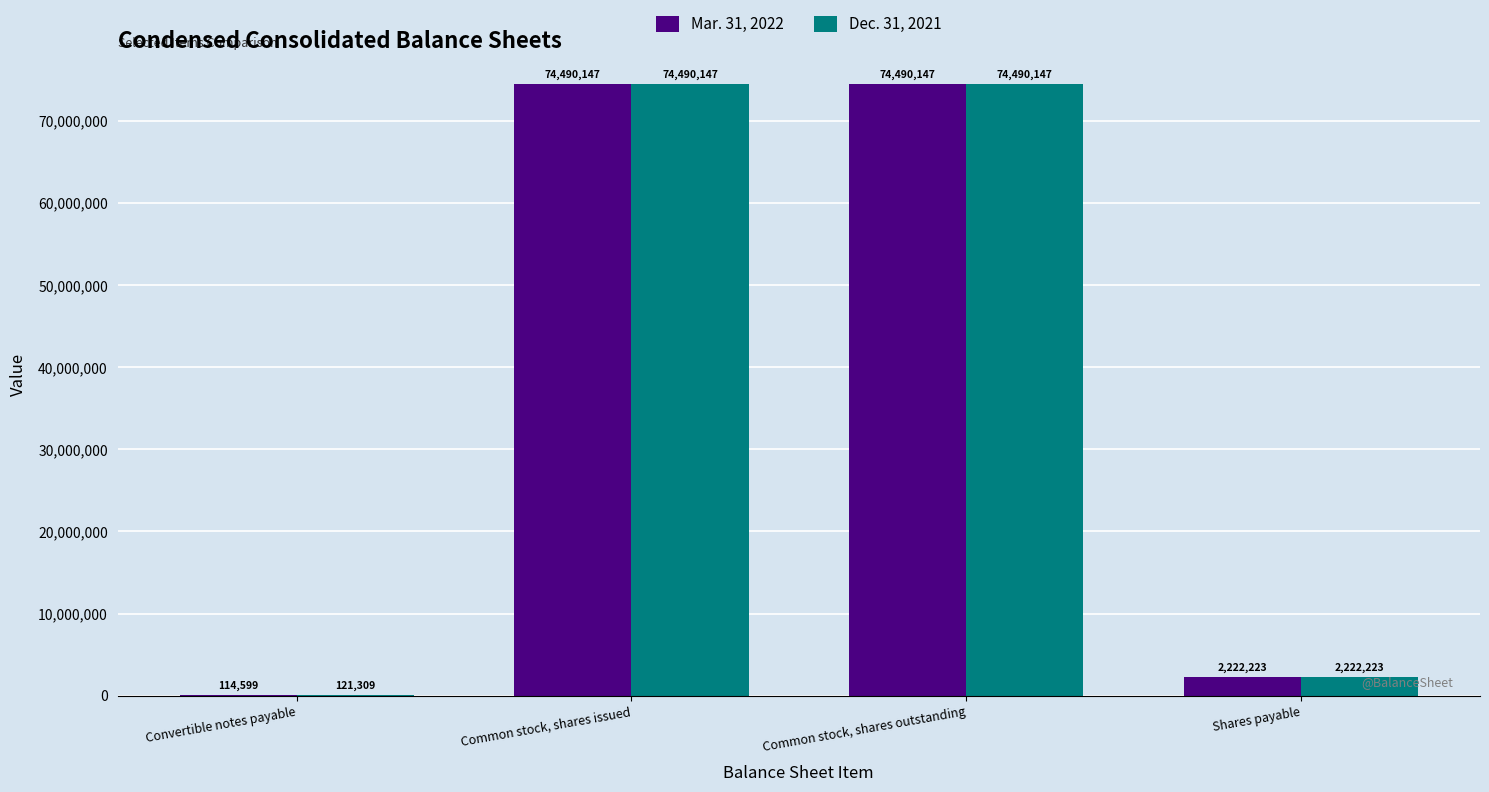

What is the highest value of the Dec. 31, 2021 series?

74490147